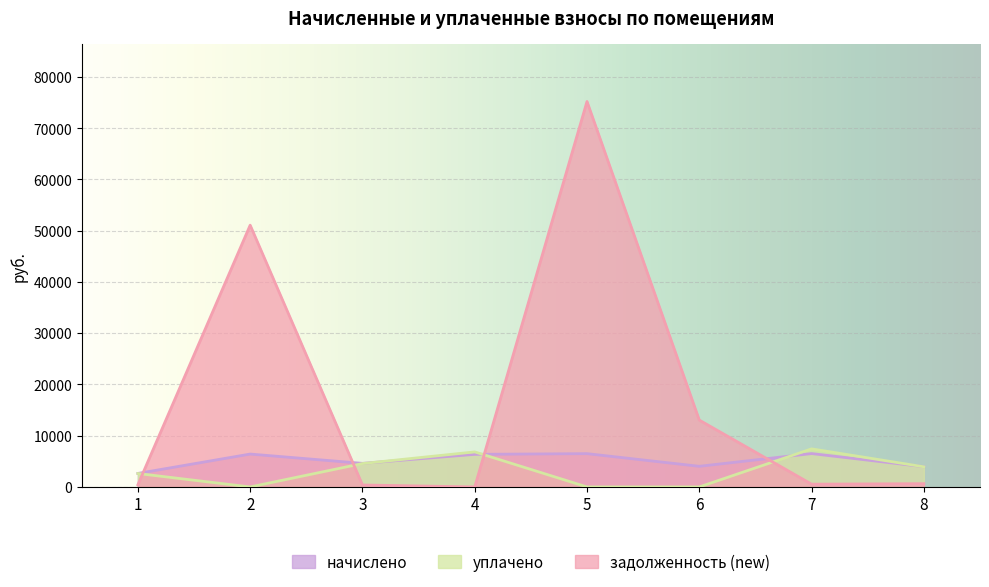

Reading left to right, what are all the values shown in this chart?

начислено: 1=2637.4	2=6417.6	3=4603.4	4=6361.7	5=6497.5	6=4027.9	7=6513.5	8=3956.0
уплачено: 1=2621.8	2=0.0	3=4564.8	4=6837.7	5=0.0	6=0.0	7=7432.8	8=3932.7
задолженность (new): 1=424.8	2=51087.2	3=384.8	4=0.0	5=75219.2	6=13049.6	7=542.8	8=637.2